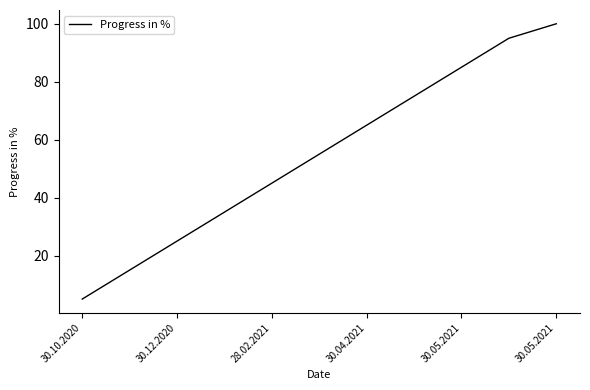

What is the smallest value displayed?

5